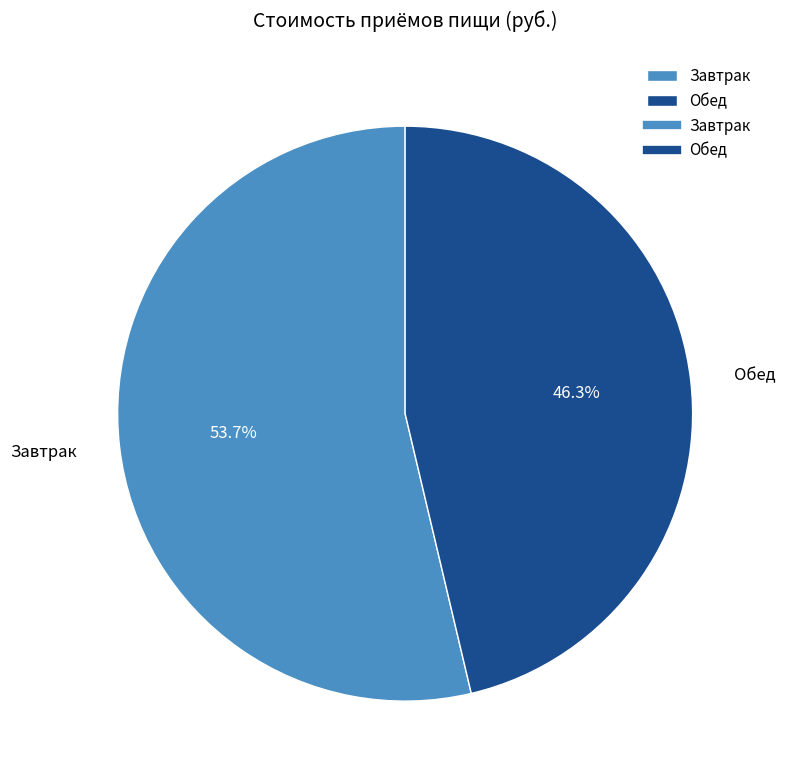

Do Обед and Завтрак together represent more than half of the pie?

Yes